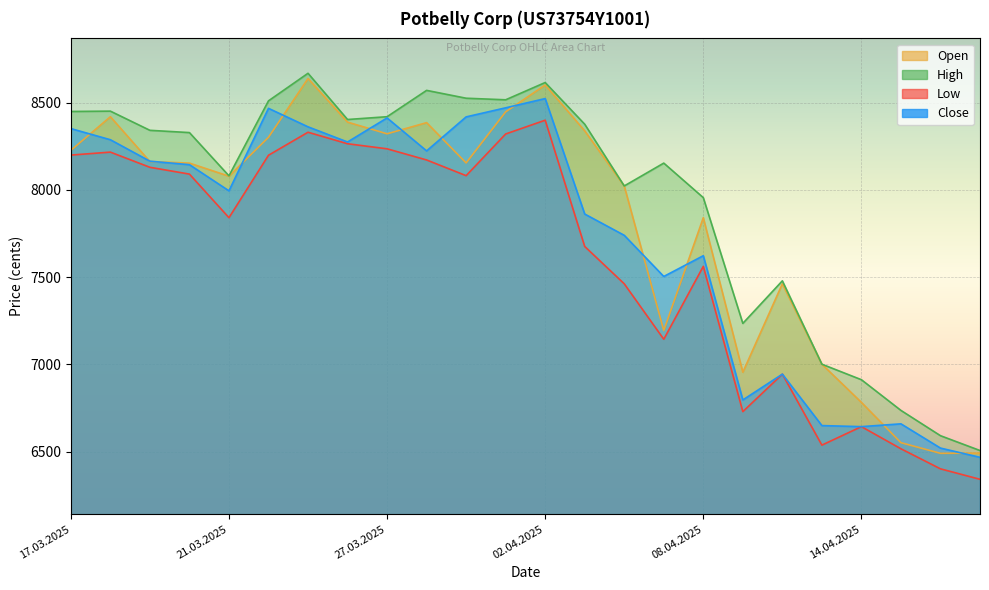

Which series has the largest total across all categories?

High